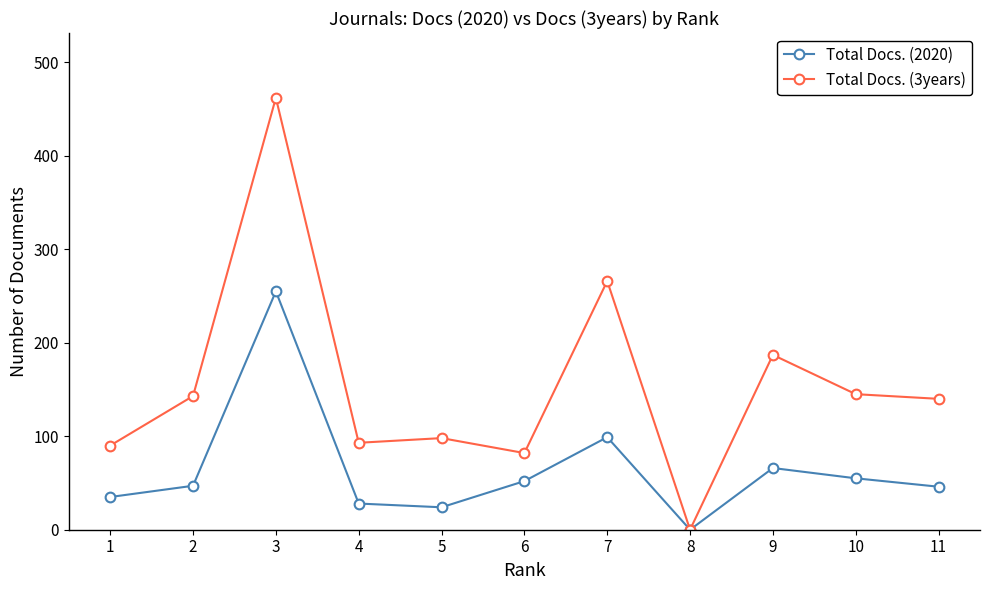

True or false: Total Docs. (2020) has more than 2 interior local peaks.

True